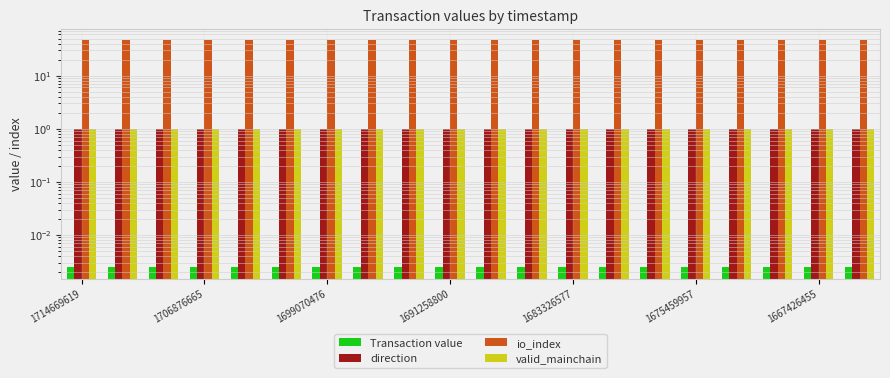

What is the average value of the valid_mainchain series?

1.0